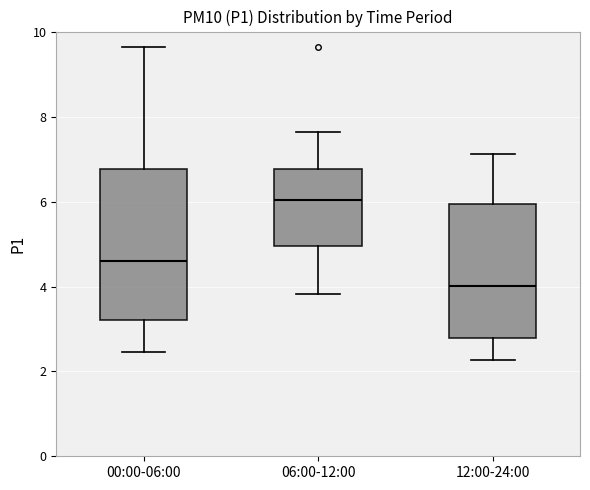

Reading left to right, read every box against the y-axis: the position of its median line, the range the box covers, and the ends of its whiskers. The values are not printed on the chart, so give them approximately, as read against the axis.

00:00-06:00: median 4.6, box 3.2 to 6.8, whiskers 2.4 to 9.6
06:00-12:00: median 6.0, box 5.0 to 6.8, whiskers 3.8 to 7.6
12:00-24:00: median 4.0, box 2.8 to 6.0, whiskers 2.2 to 7.2